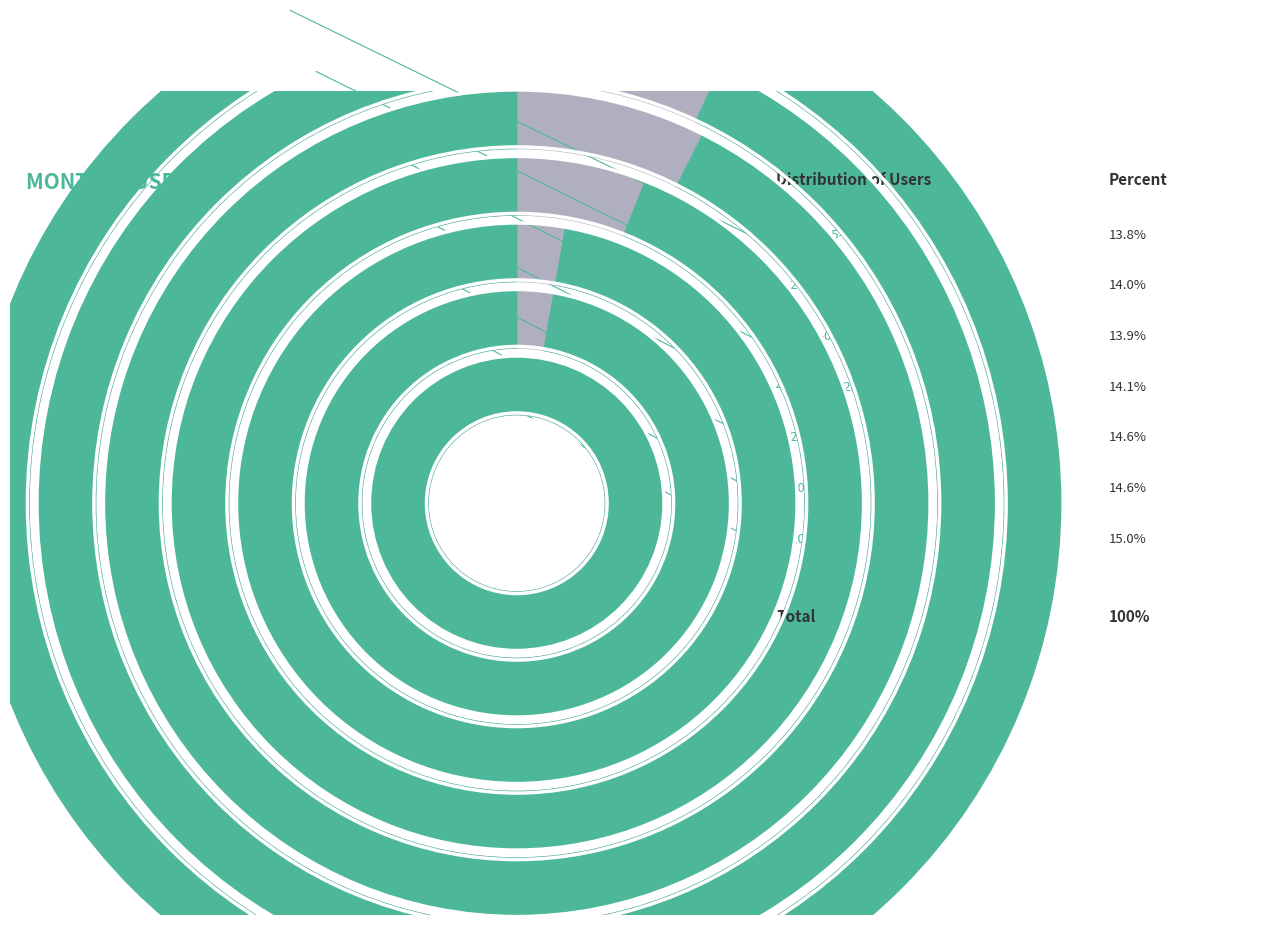

What is the ratio of the value at 2024-05-29 to the value at 2024-05-27?

1.0